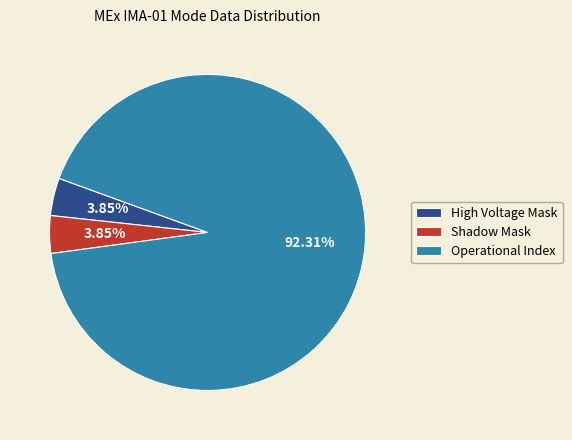

Which slice represents more than half of the pie?

Operational Index